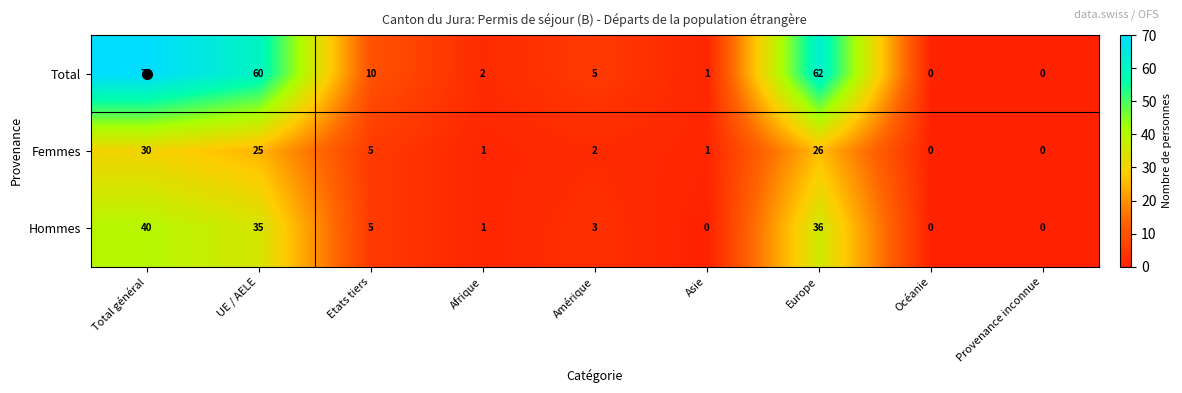

What is the spread (max minus min) of values at Afrique?

1